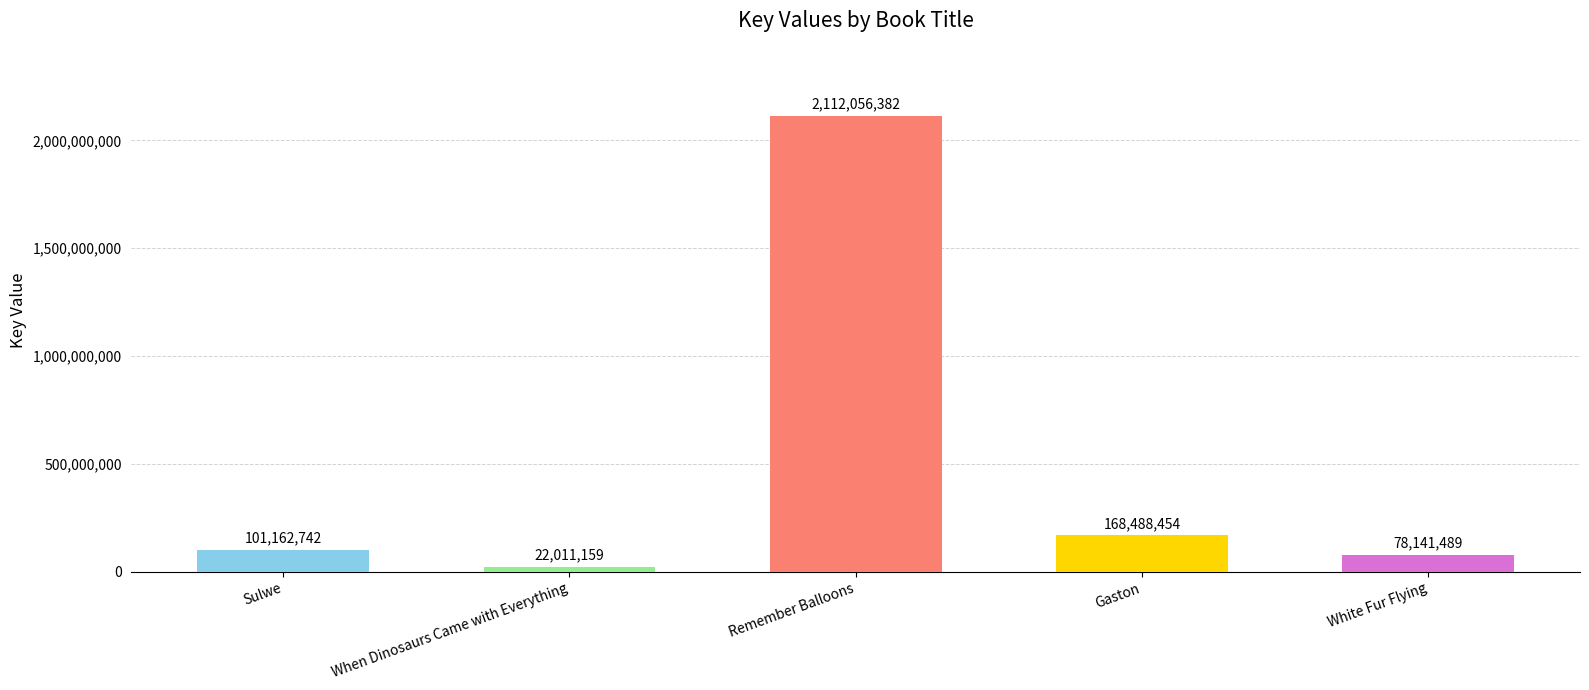

Reading left to right, transcribe all the data shown in this chart.

Sulwe=101162742	When Dinosaurs Came with Everything=22011159	Remember Balloons=2112056382	Gaston=168488454	White Fur Flying=78141489